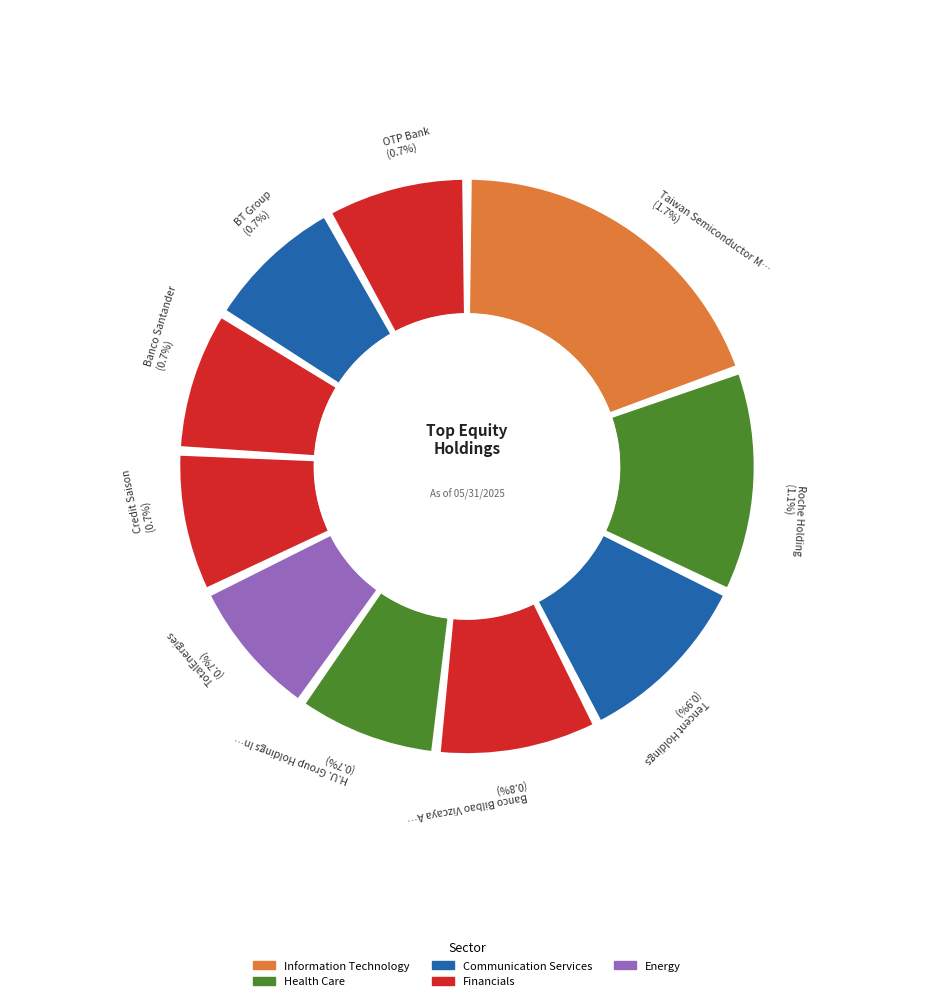

Is it true that Taiwan Semiconductor Manufacturing Co Ltd is 20% of the pie?

True